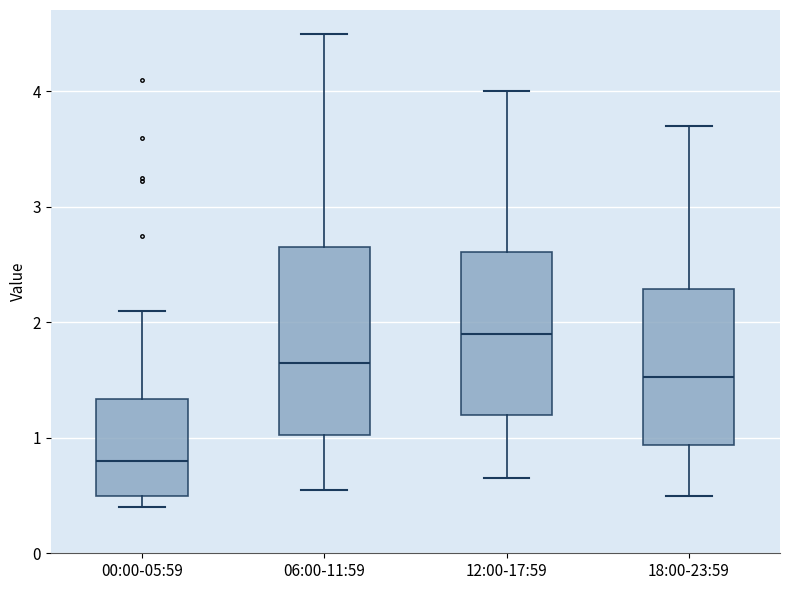

Comparing the boxes themselves (not the whiskers), which one is the tallest?

06:00-11:59